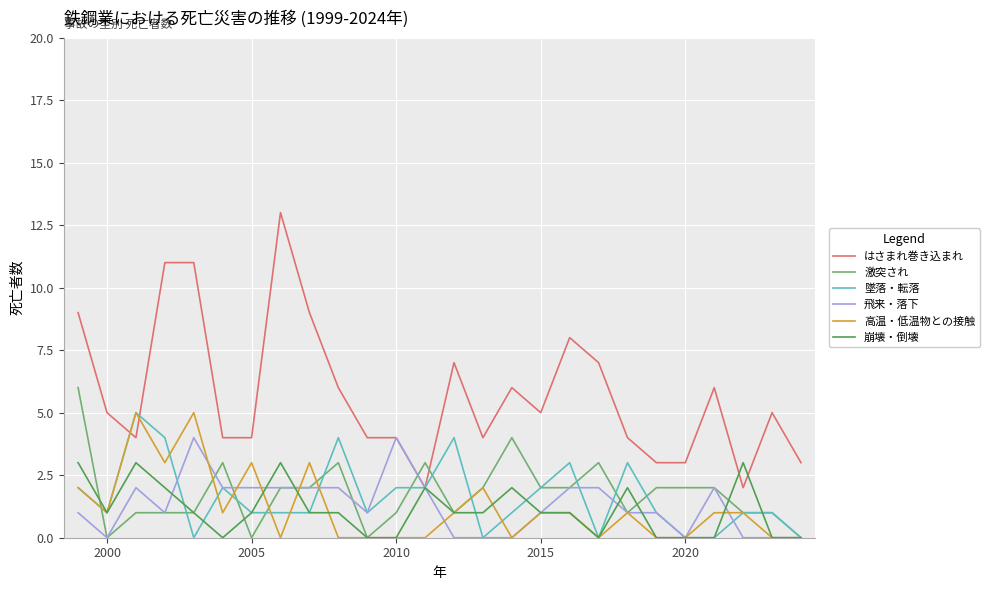

True or false: 崩壊・倒壊 and 高温・低温物との接触 cross at least once.

True